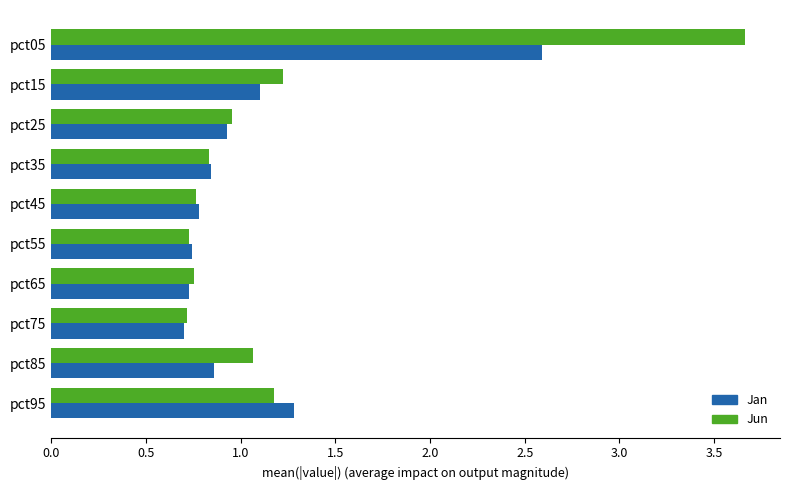

True or false: Jun has a value of 0.7 at pct75.

True